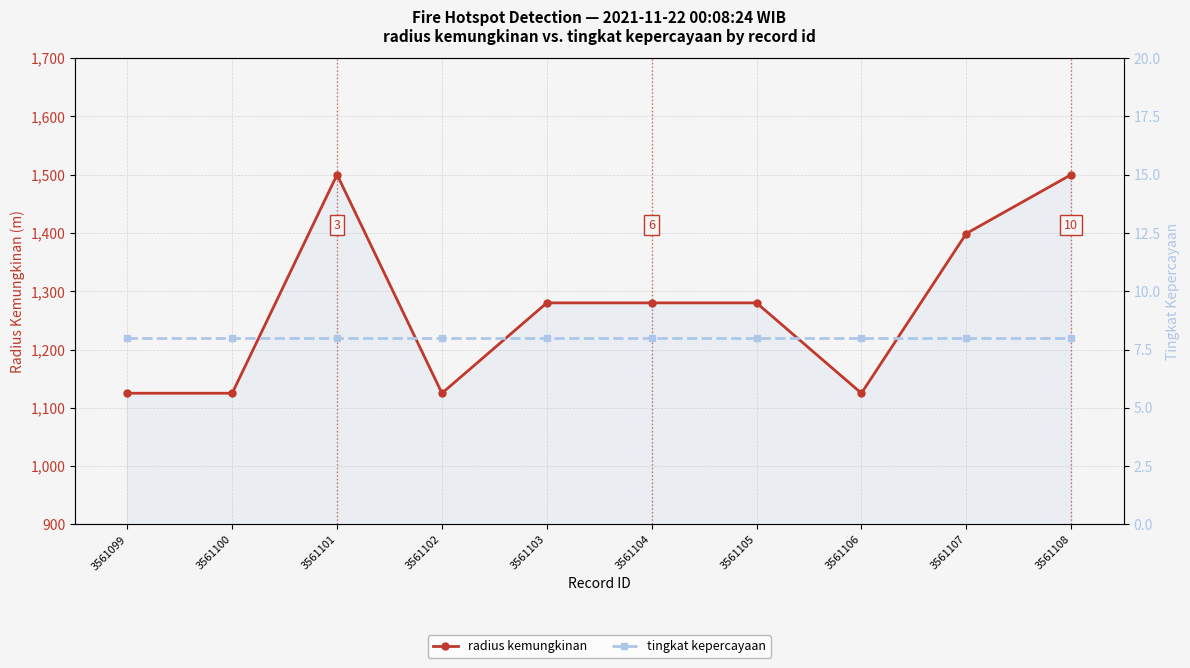

What is the value of the radius kemungkinan point at the 5th from the left?

1280